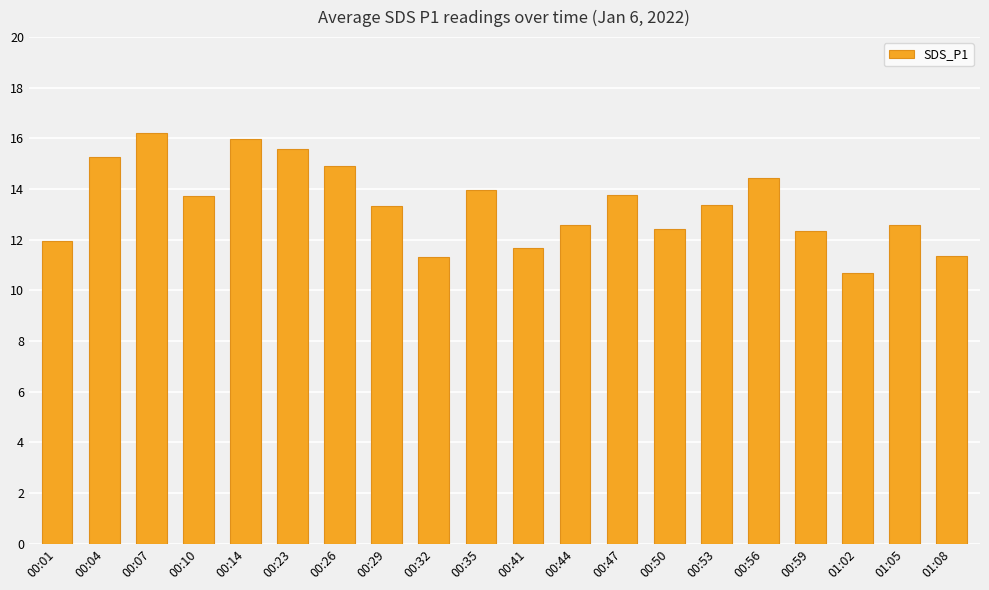

What is the sum of the values at 00:35 and 00:01?

25.9